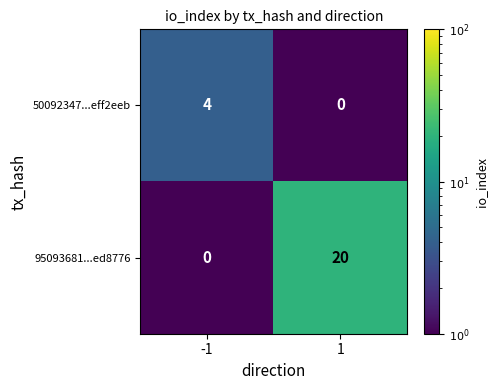

Reading left to right, what are all the values shown in this chart?

50092347...eff2eeb: 4	0
95093681...ed8776: 0	20